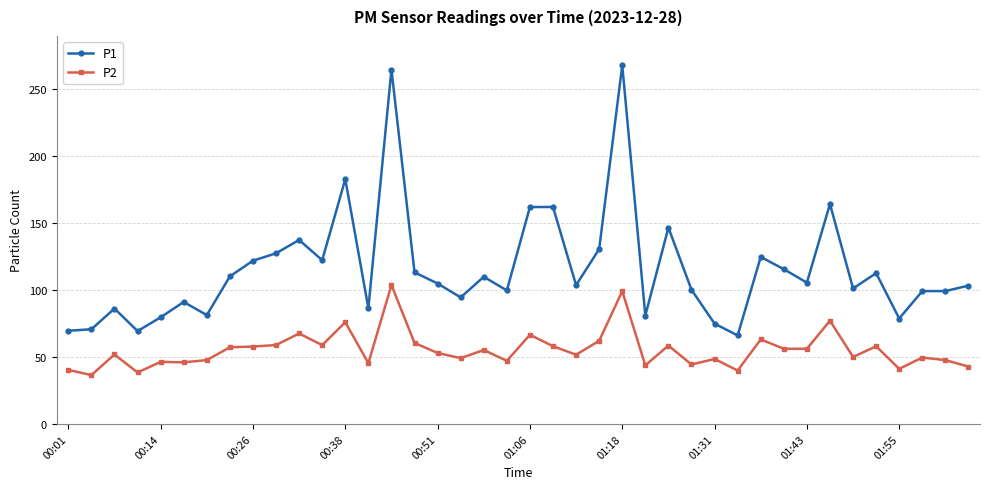

What are all the series names shown in the legend?

P1, P2